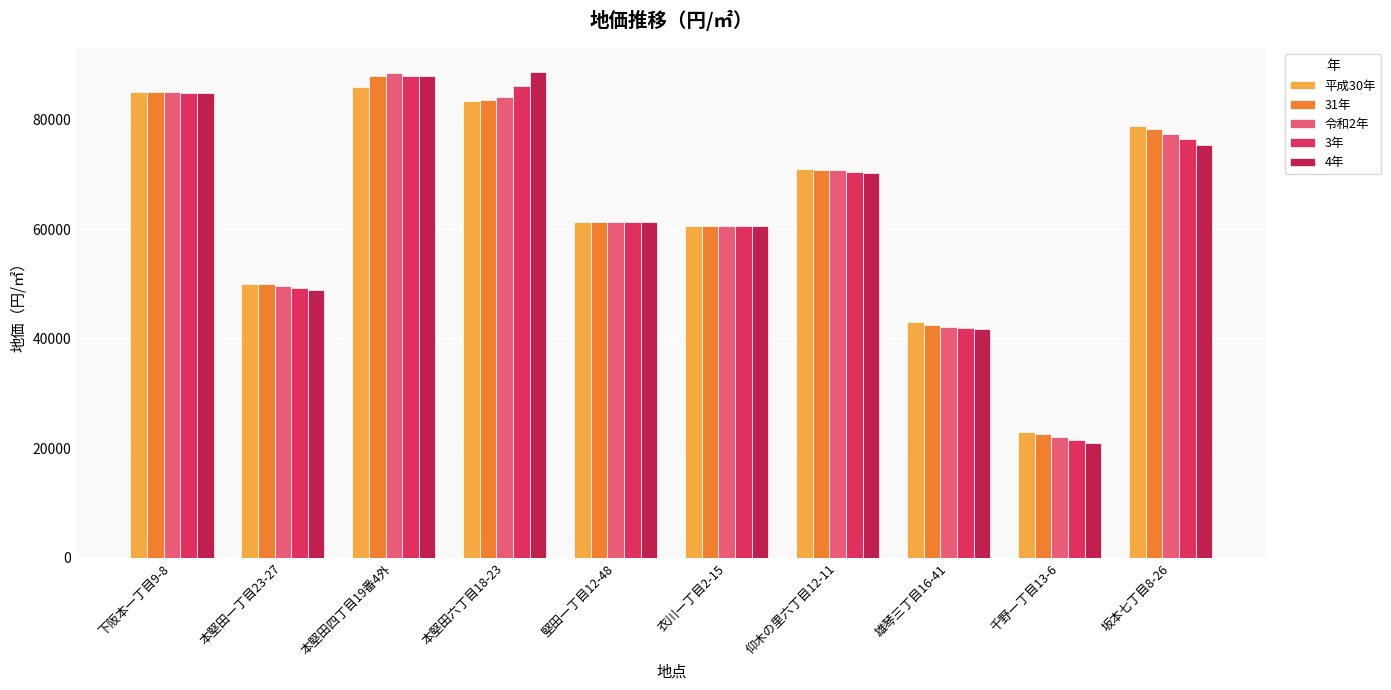

What is the label of the 3rd bar from the left?

本堅田四丁目19番4外